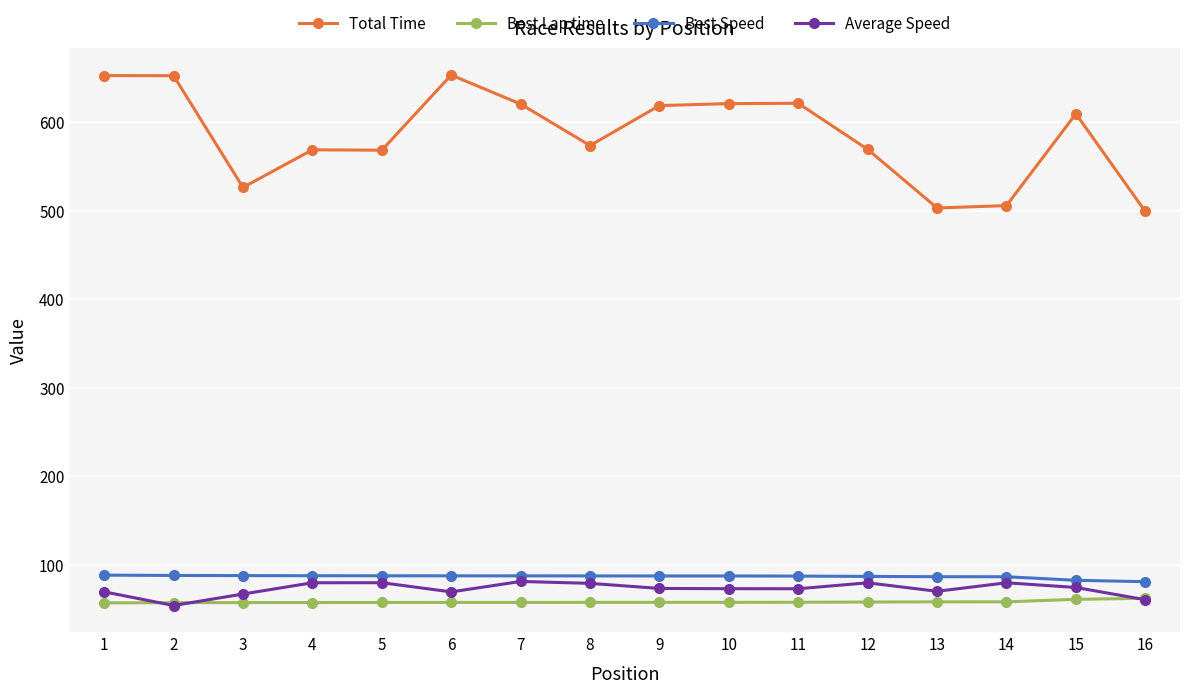

Where does the Best Speed series first go above 87?

1